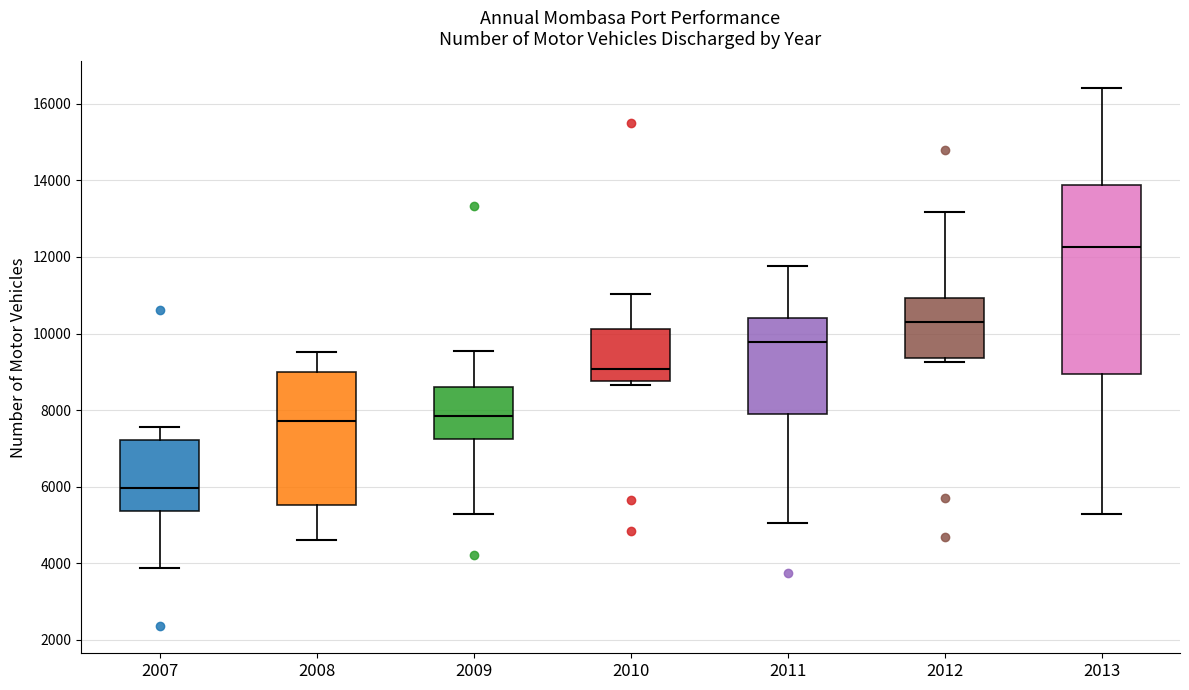

Reading left to right, read every box against the y-axis: the position of its median line, the range the box covers, and the ends of its whiskers. The values are not printed on the chart, so give them approximately, as read against the axis.

2007: median 6000, box 5400 to 7200, whiskers 3800 to 7600
2008: median 7800, box 5600 to 9000, whiskers 4600 to 9600
2009: median 7800, box 7200 to 8600, whiskers 5200 to 9600
2010: median 9000, box 8800 to 10200, whiskers 8600 to 11000
2011: median 9800, box 8000 to 10400, whiskers 5000 to 11800
2012: median 10400, box 9400 to 11000, whiskers 9200 to 13200
2013: median 12200, box 9000 to 13800, whiskers 5200 to 16400